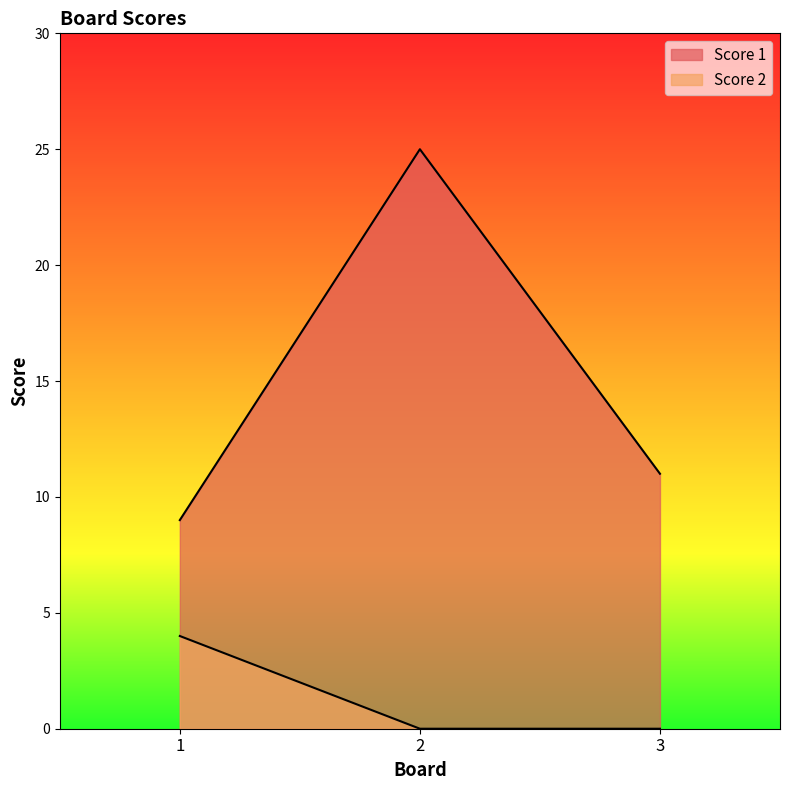

Where does the Score 1 series first go above 11?

2